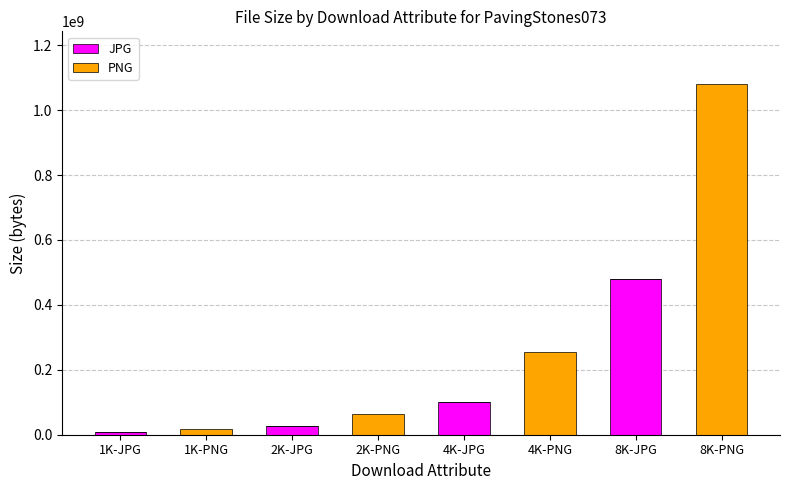

Count the number of data series in this chart.

2